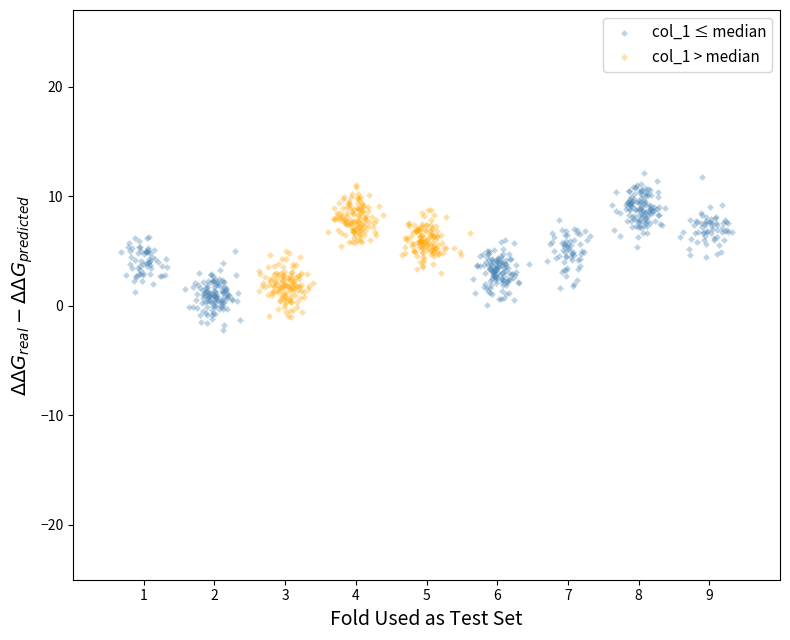

Which series has the widest spread of Y values?

col_1 ≤ median